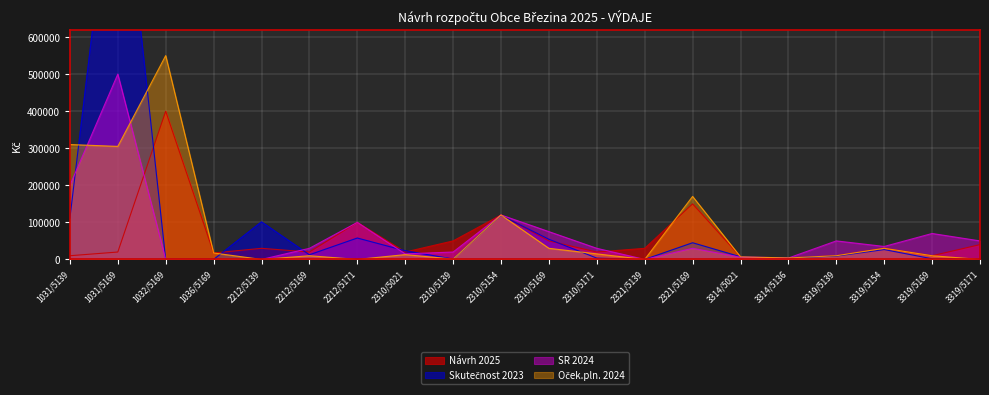

At which category does the chart reach its minimum across all series?

1032/5169